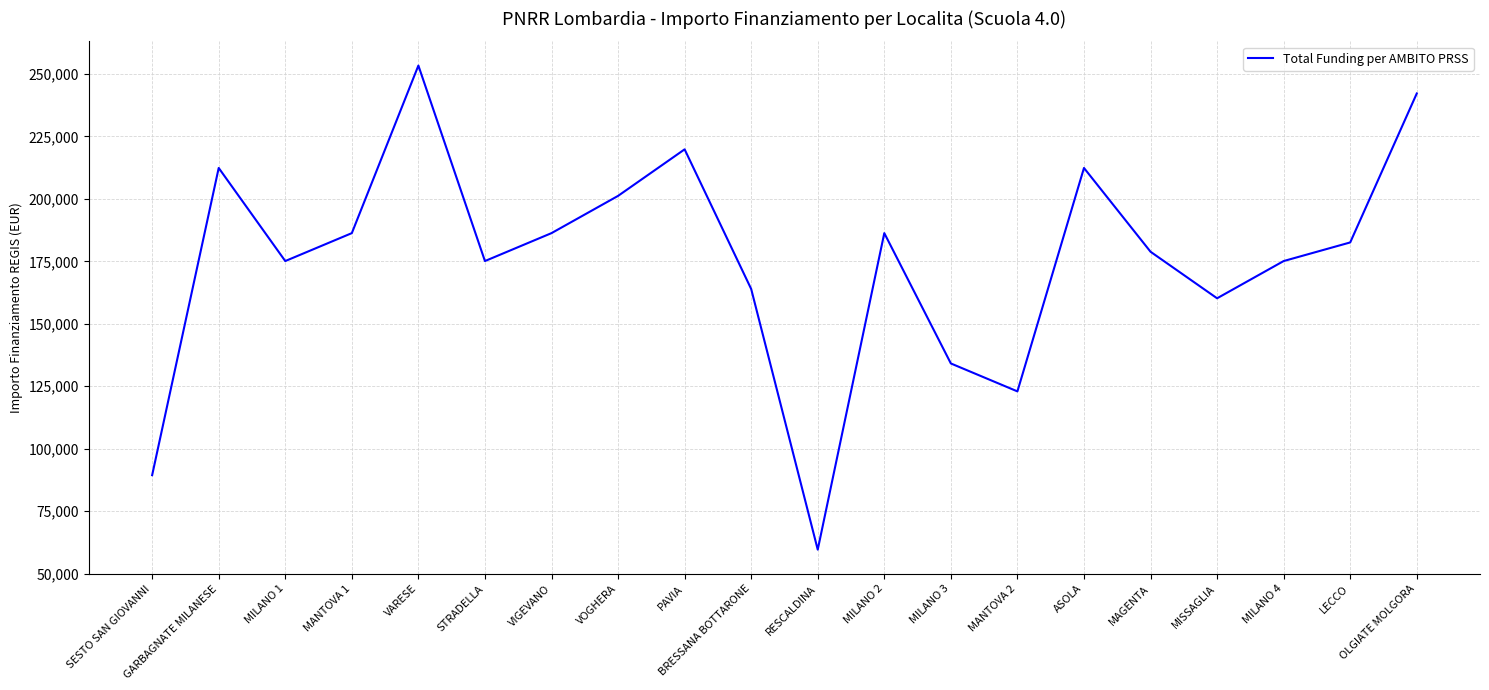

What is the approximate value at PAVIA?

219823.1